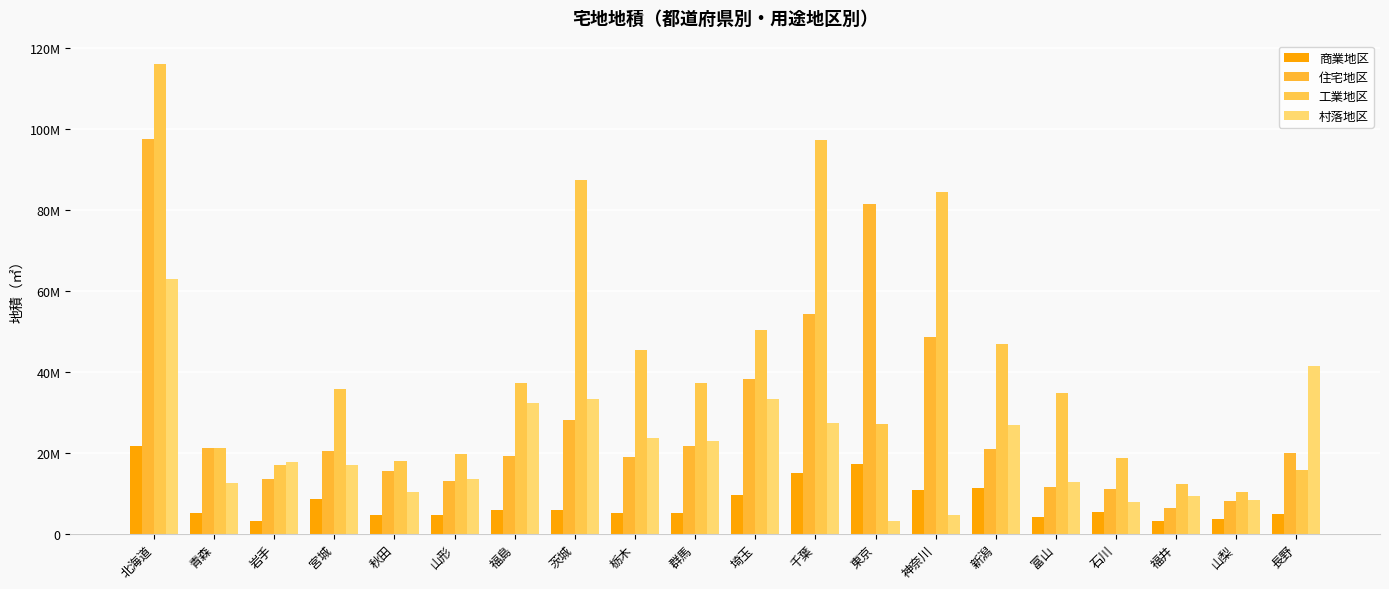

The value of 工業地区 at 山梨 is 10321888. True or false?

True